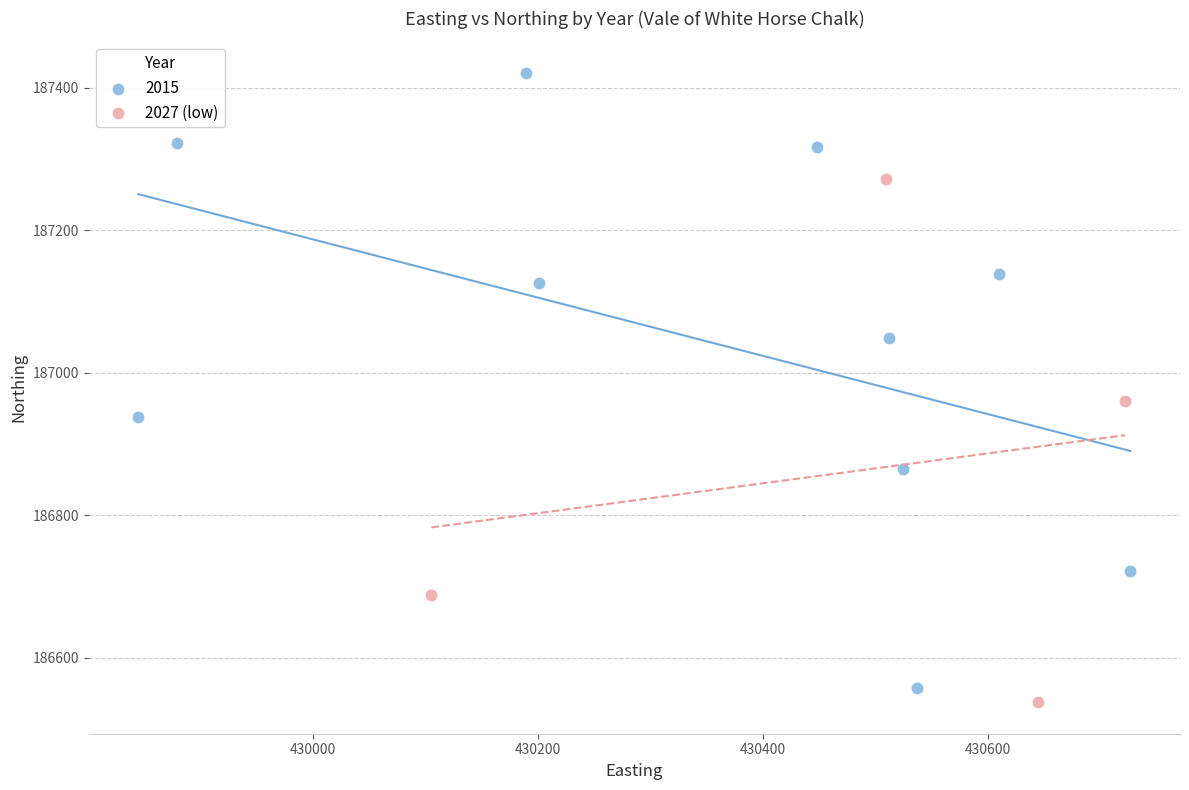

Which series reaches the maximum Y coordinate?

2015